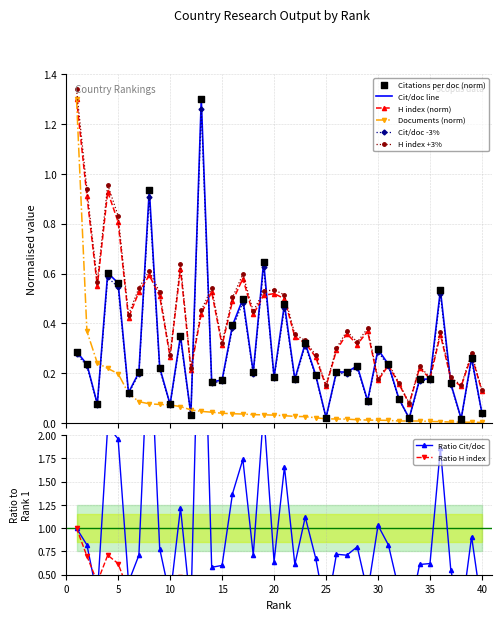

Is the value of H index at 31 greater than the value of Citations per document at 26?

Yes